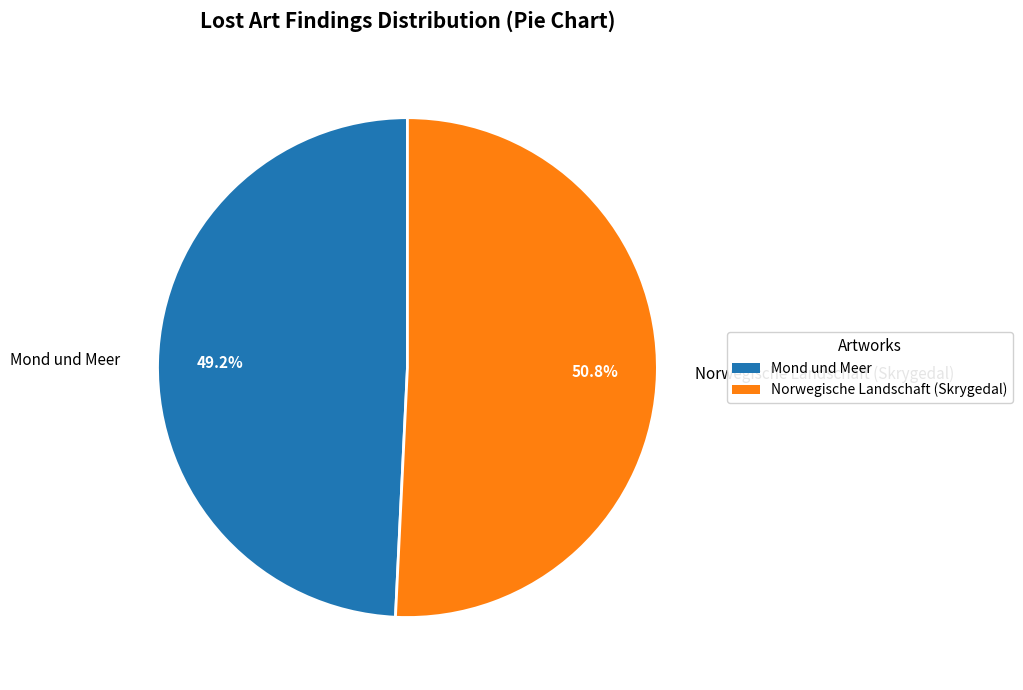

What is the smallest slice in the pie chart?

Mond und Meer